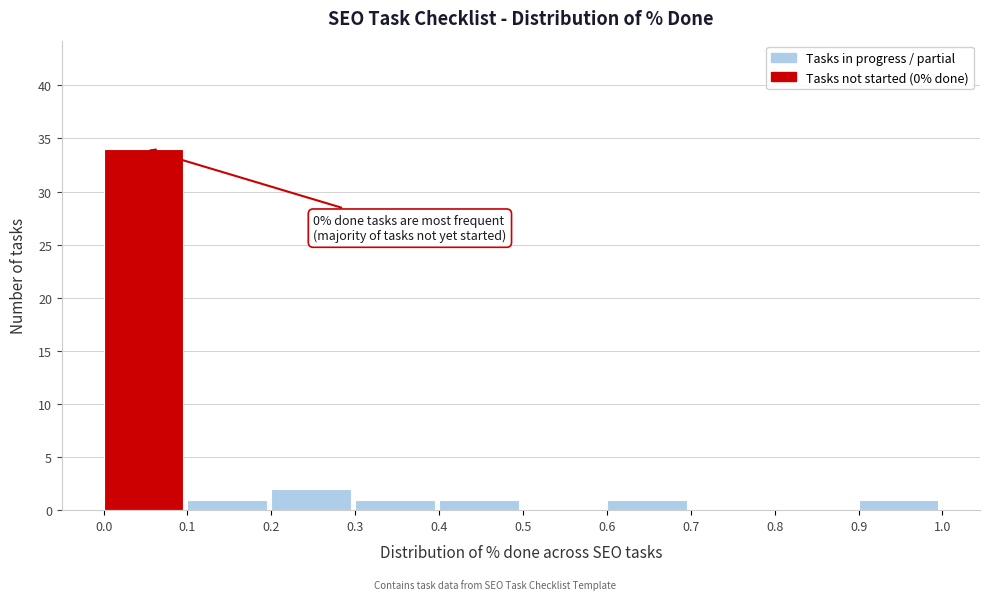

Which range on the x-axis has the tallest bar?

0.0 to 0.1